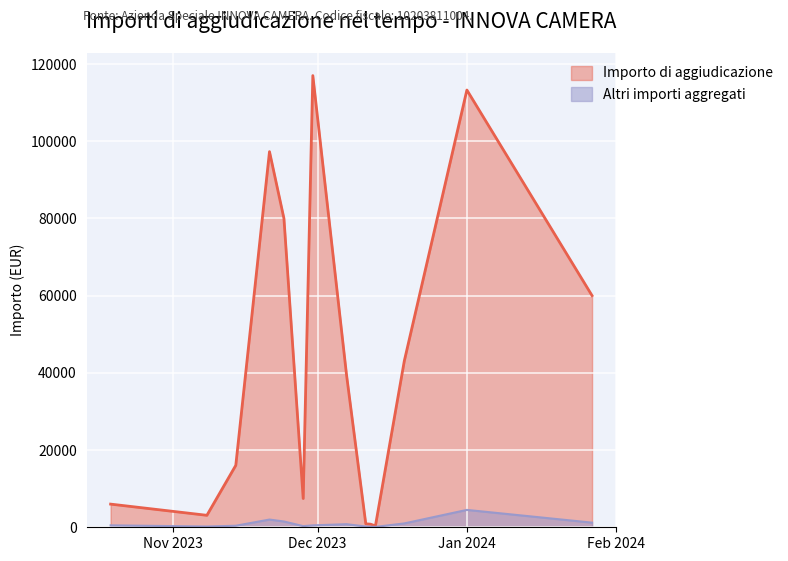

Is the value of Altri importi aggregati at 2023-10-19 greater than the value of Importo di aggiudicazione at 2023-12-19?

No